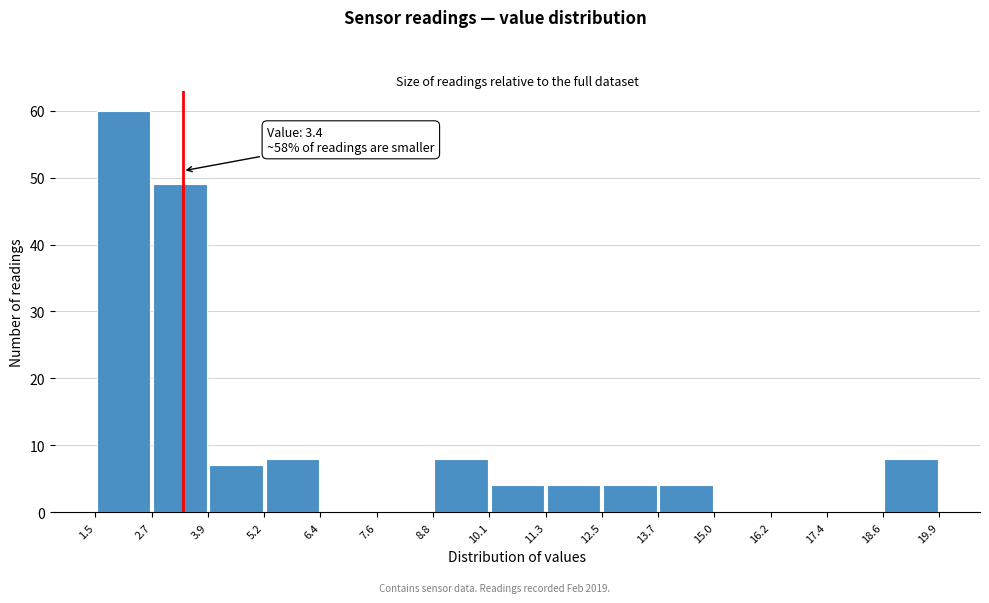

Which range on the x-axis has the tallest bar?

1.5 to 2.7